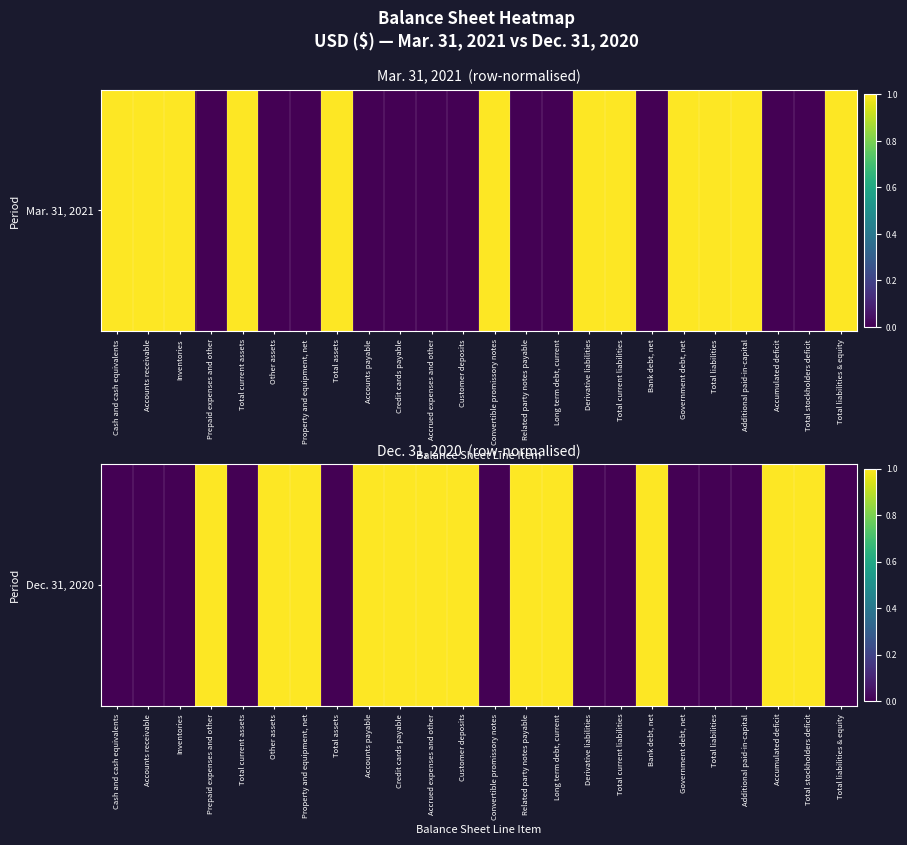

The chart shows a value of 0 at Accrued expenses and other. True or false?

False